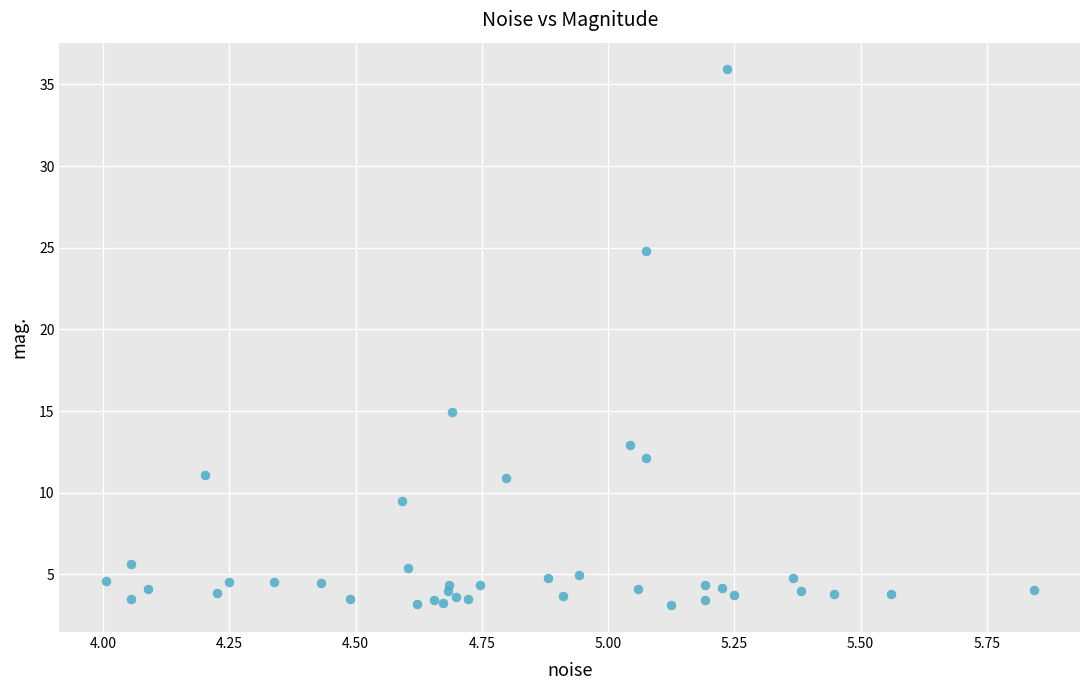

What Y value in the scatter plot is closest to 19?

14.9